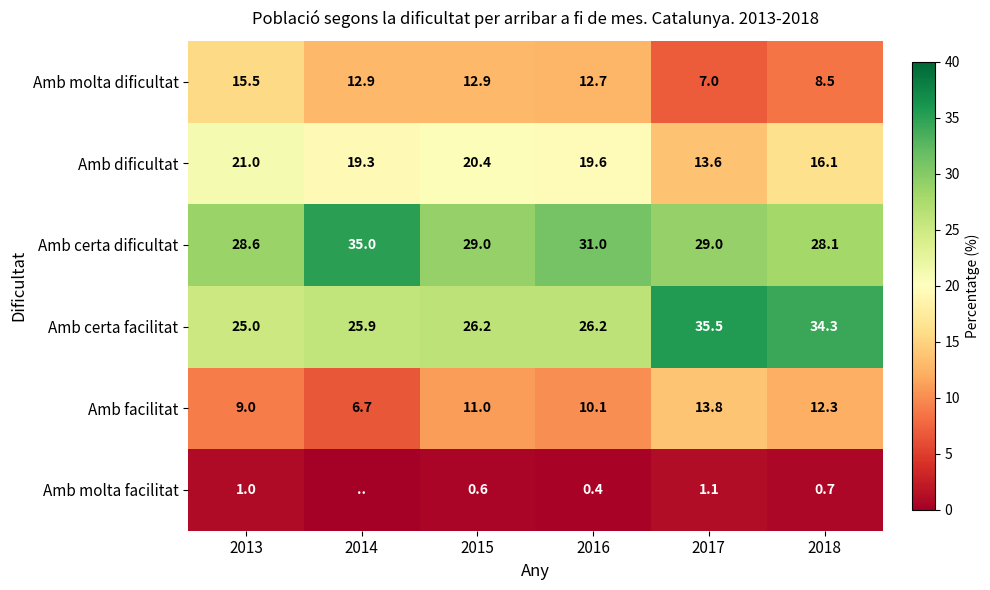

What is the highest value of the Amb molta dificultat series?

15.5